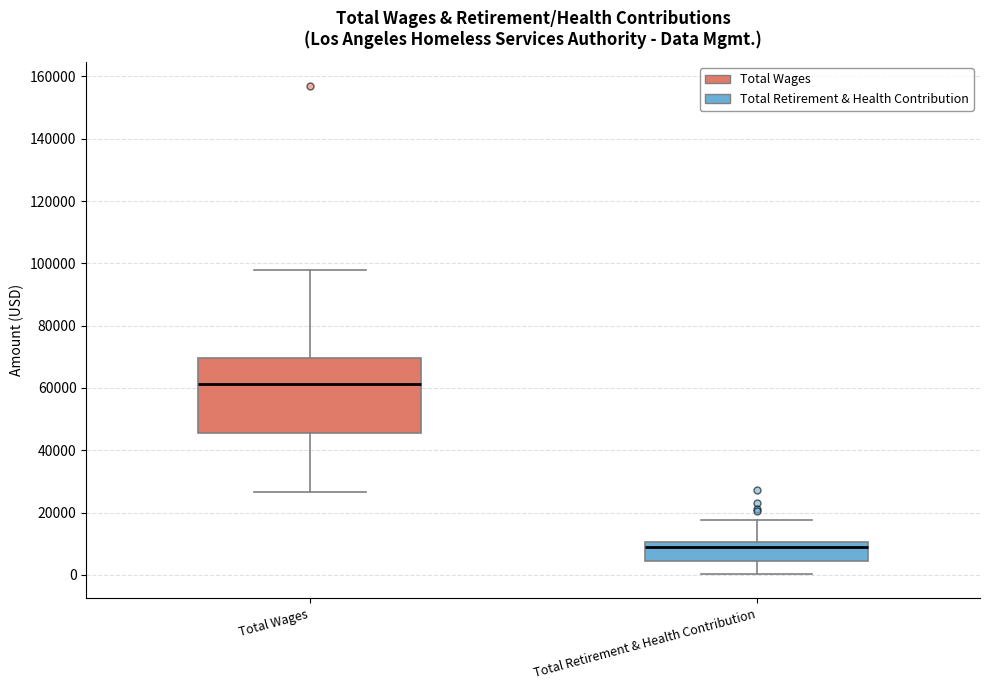

Which box's median line is the lowest?

Total Retirement & Health Contribution